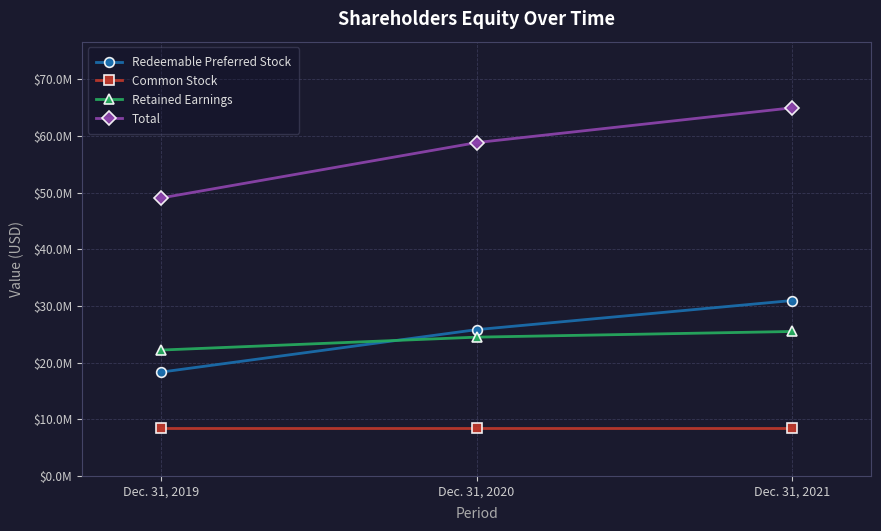

List the series in order of their peak value, lowest first.

Common Stock, Retained Earnings, Redeemable Preferred Stock, Total